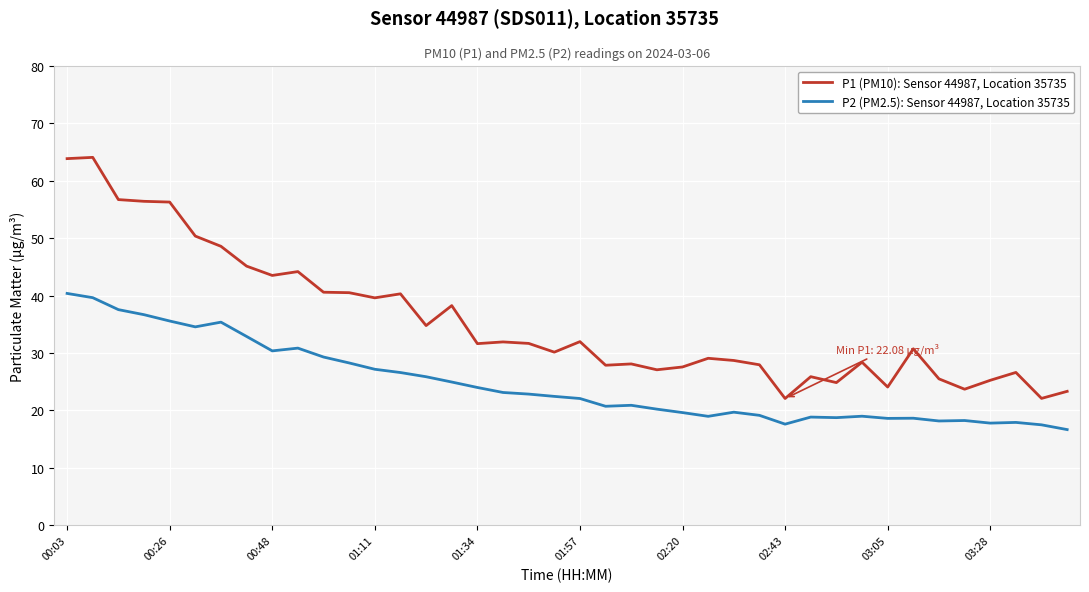

Which series has the widest spread of values?

P1 (PM10): Sensor 44987, Location 35735